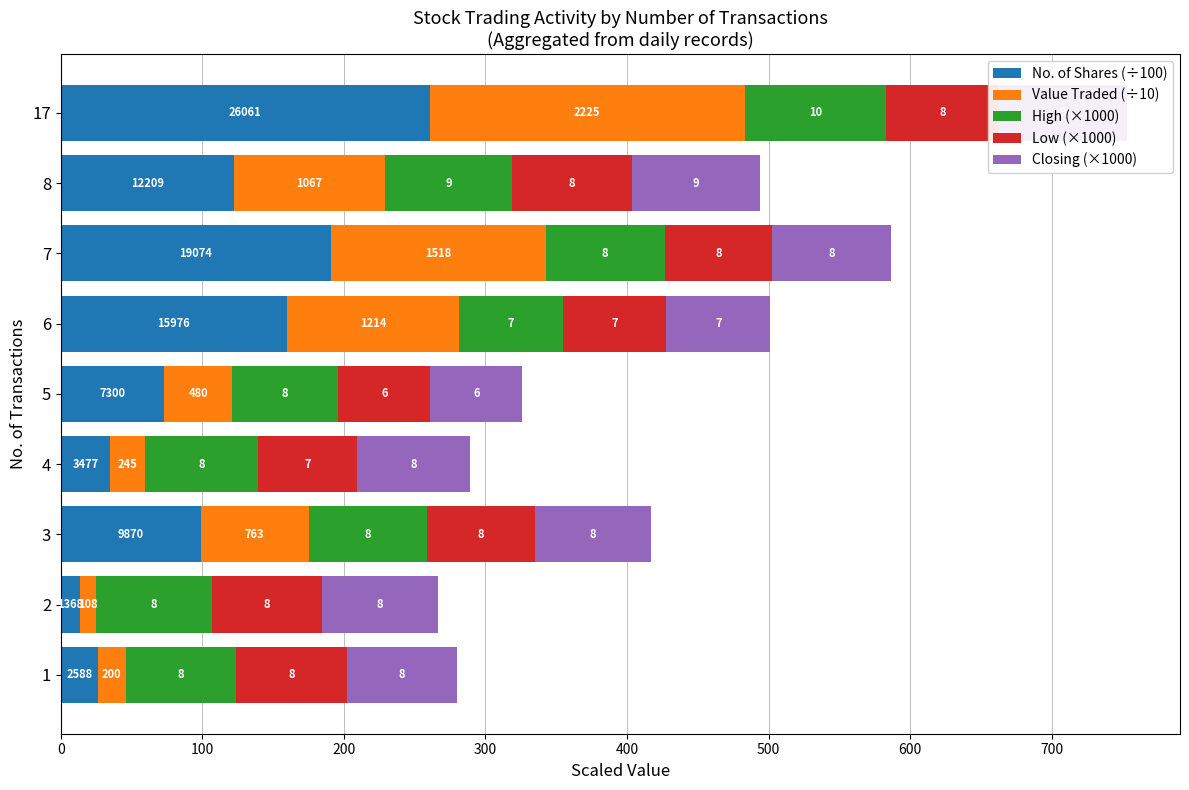

Between 4 and 17, which series saw the biggest shift?

No. of Shares (÷100)